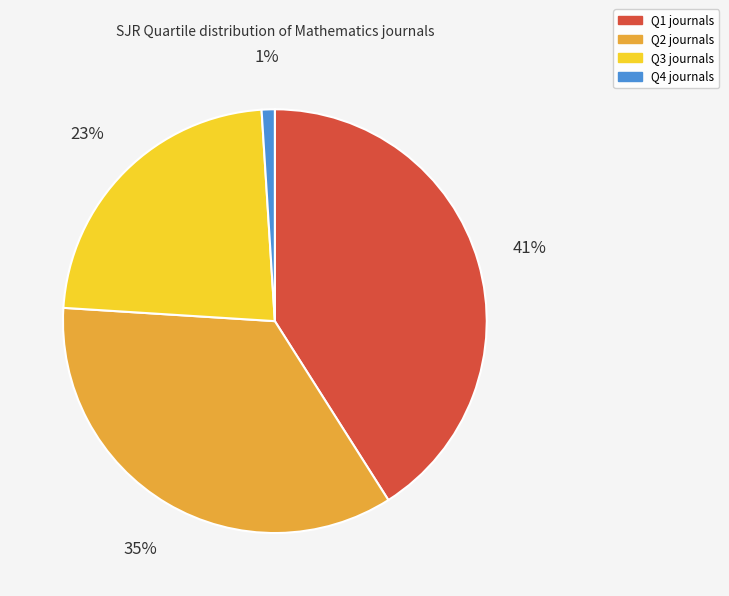

Is there a majority slice in this chart?

No